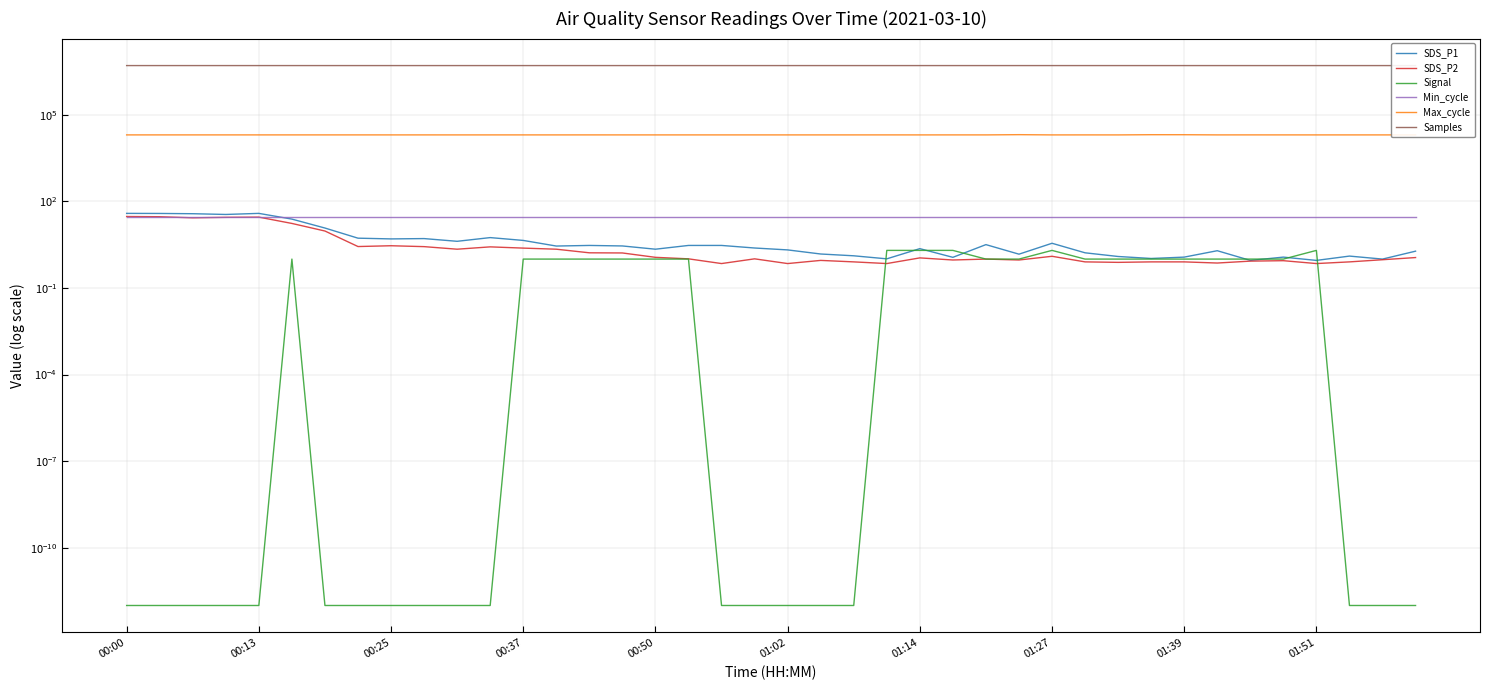

What are all the series names shown in the legend?

SDS_P1, SDS_P2, Signal, Min_cycle, Max_cycle, Samples